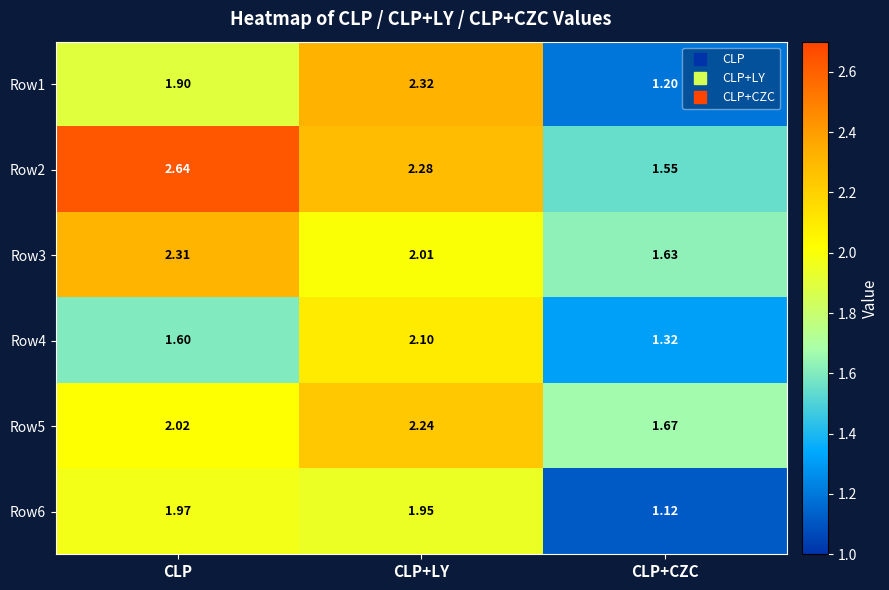

Between CLP and CLP+LY, which series saw the biggest shift?

Row4